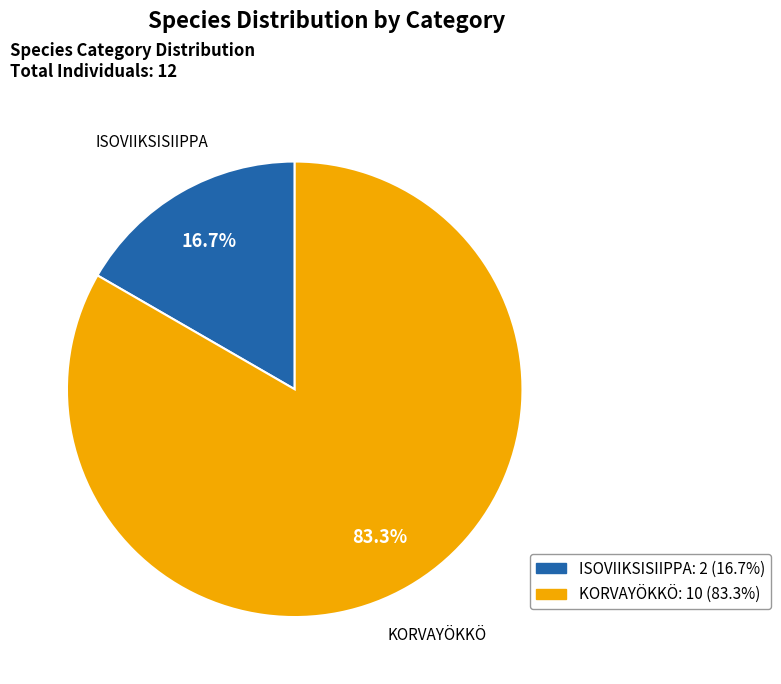

How many slices are in this pie chart?

2